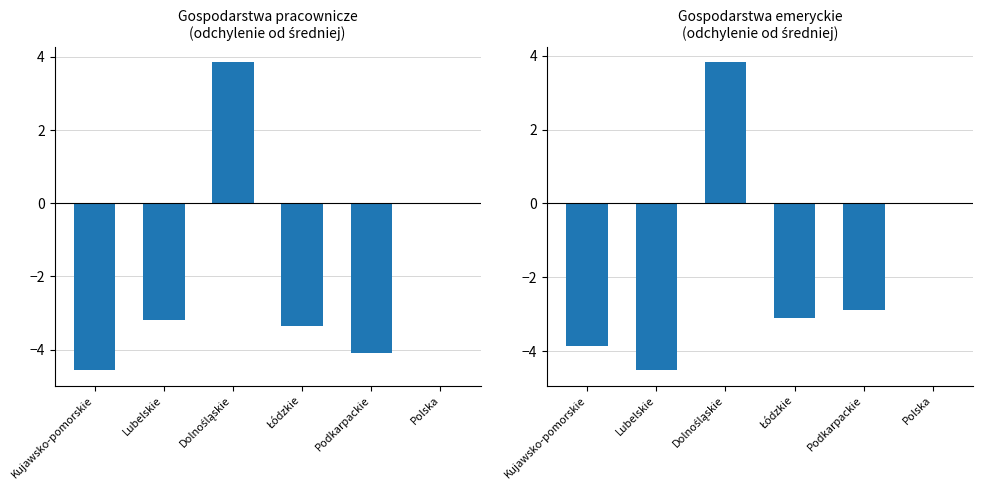

Reading left to right, what are all the values shown in this chart?

2-osobowe M+K: -4.6	-3.2	3.9	-3.3	-4.1	0.0
1-osobowe M+K/2: -3.9	-4.5	3.8	-3.1	-2.9	0.0